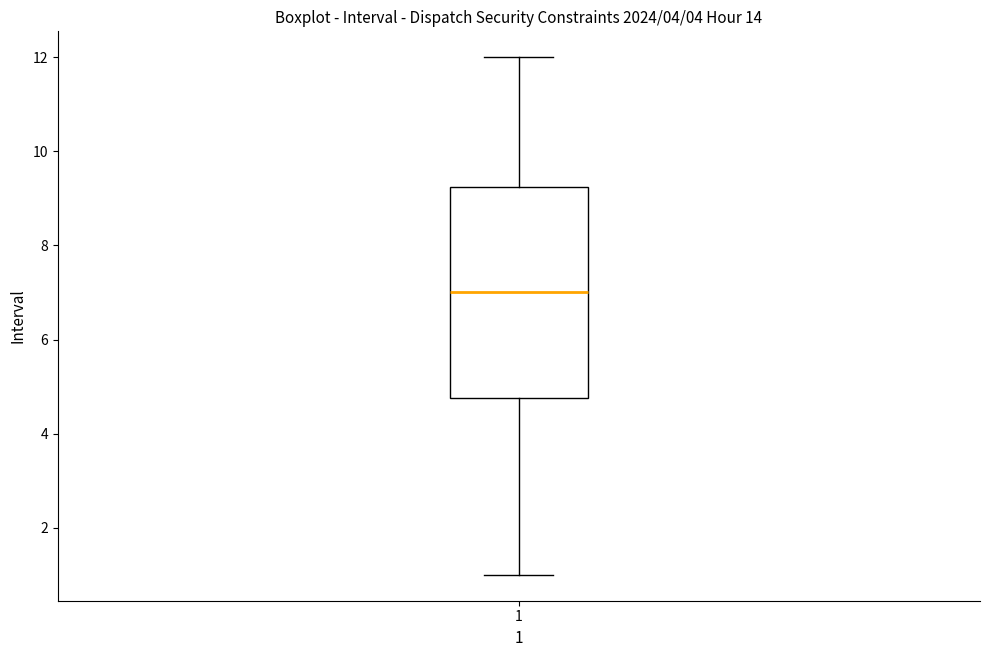

Where does the upper whisker of the box at x = 1 end on the y-axis? The values are not printed on the chart, so give them approximately, as read against the axis.

12.0